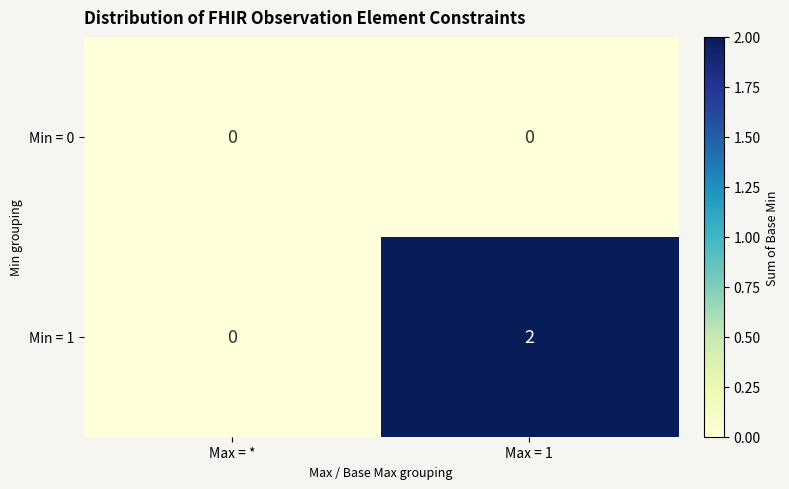

At which category does the chart reach its peak across all series?

Max = 1